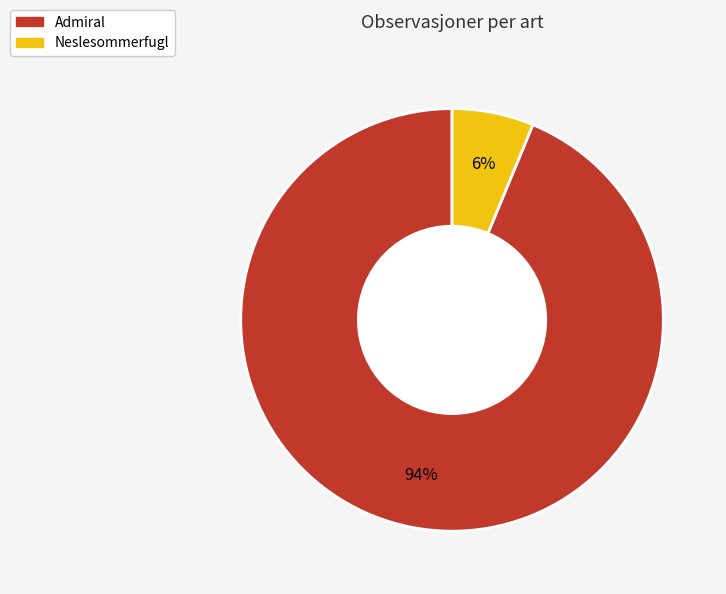

The Admiral slice represents 94% of the pie. True or false?

True